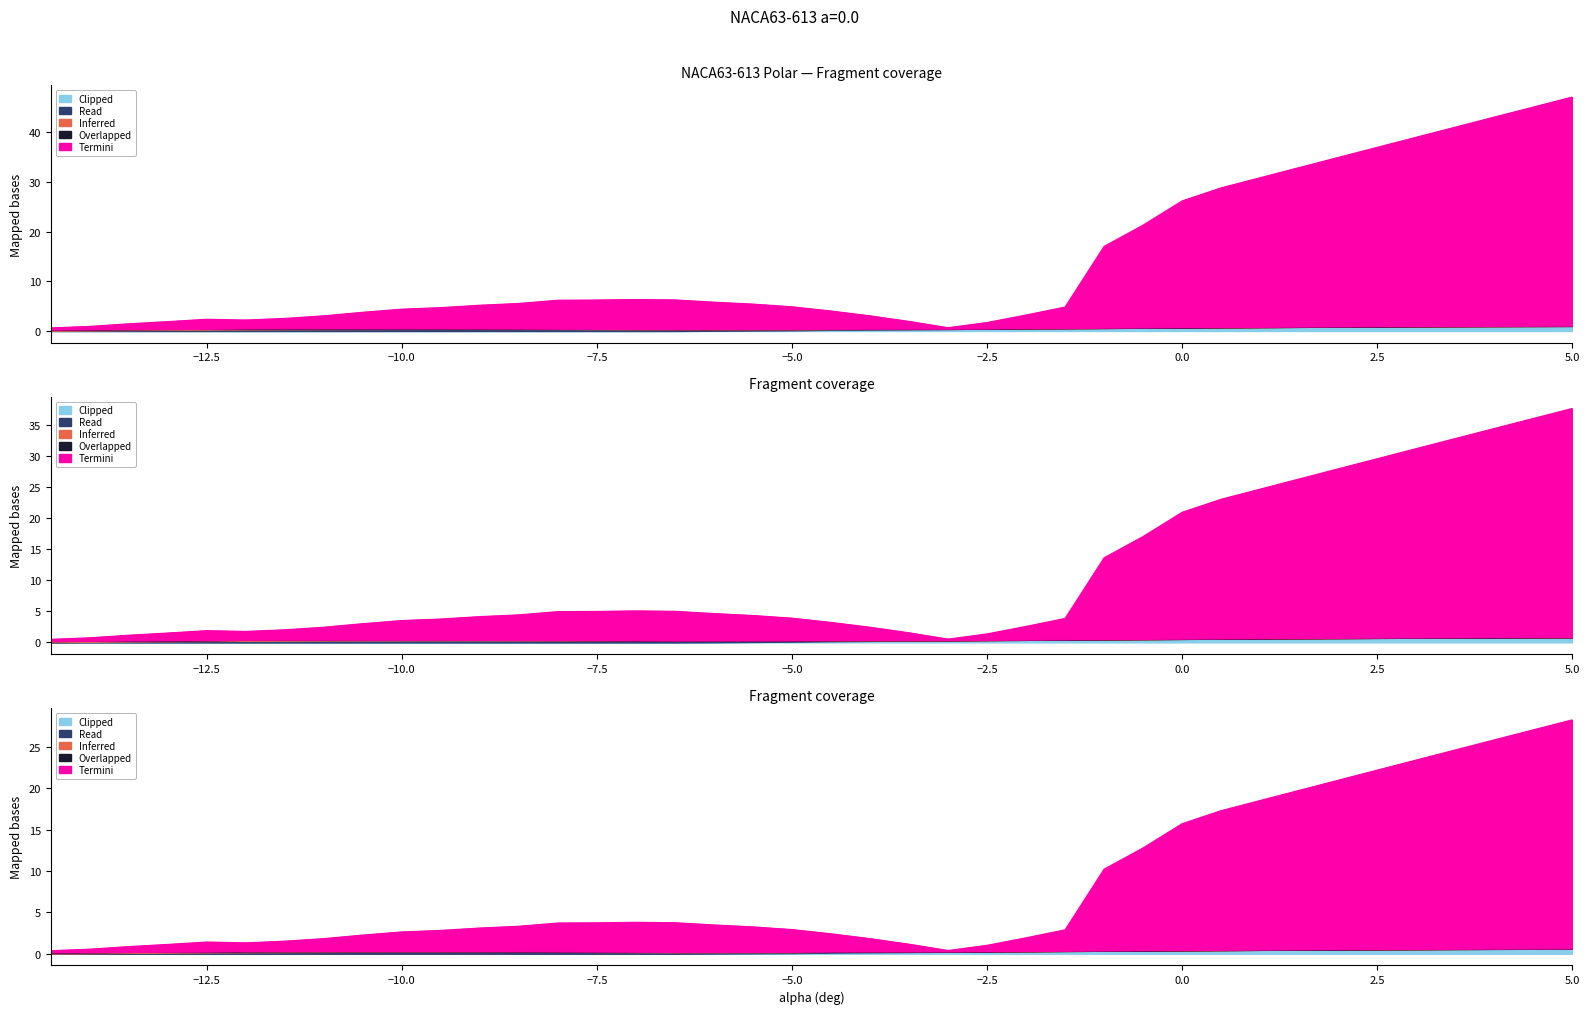

Reading right to left, extract all data points from this chart.

Clipped: 5.0=1.0	4.5=1.0	4.0=1.0	3.5=1.0	3.0=0.9	2.5=0.9	2.0=0.9	1.5=0.8	1.0=0.8	0.5=0.7	0.0=0.7	-0.5=0.7	-1.0=0.6	-1.5=0.6	-2.0=0.5	-2.5=0.5	-3.0=0.4	-3.5=0.4	-4.0=0.3	-4.5=0.2	-5.0=0.1	-5.5=0.1	-6.0=0.0	-6.5=0.0	-7.0=0.0	-7.5=0.0	-8.0=0.0	-8.5=0.0	-9.0=0.0	-9.5=0.0	-10.0=0.0	-10.5=0.0	-11.0=0.0	-11.5=0.0	-12.0=0.0	-12.5=0.0	-13.0=0.0	-13.5=0.0	-14.0=0.0	-14.5=0.0
Read: 5.0=0.0	4.5=0.0	4.0=0.0	3.5=0.0	3.0=0.0	2.5=0.0	2.0=0.0	1.5=0.0	1.0=0.0	0.5=0.0	0.0=0.0	-0.5=0.0	-1.0=0.0	-1.5=0.0	-2.0=0.0	-2.5=0.0	-3.0=0.0	-3.5=0.1	-4.0=0.1	-4.5=0.2	-5.0=0.2	-5.5=0.2	-6.0=0.3	-6.5=0.3	-7.0=0.3	-7.5=0.4	-8.0=0.4	-8.5=0.4	-9.0=0.4	-9.5=0.4	-10.0=0.4	-10.5=0.4	-11.0=0.4	-11.5=0.4	-12.0=0.3	-12.5=0.3	-13.0=0.2	-13.5=0.2	-14.0=0.1	-14.5=0.1
Inferred: 5.0=0.0	4.5=0.0	4.0=0.0	3.5=0.0	3.0=0.0	2.5=0.0	2.0=0.0	1.5=0.0	1.0=0.0	0.5=0.0	0.0=0.0	-0.5=0.0	-1.0=0.0	-1.5=0.0	-2.0=0.0	-2.5=0.0	-3.0=0.0	-3.5=0.0	-4.0=0.0	-4.5=0.0	-5.0=0.0	-5.5=0.0	-6.0=0.1	-6.5=0.1	-7.0=0.1	-7.5=0.1	-8.0=0.1	-8.5=0.1	-9.0=0.1	-9.5=0.1	-10.0=0.1	-10.5=0.1	-11.0=0.2	-11.5=0.2	-12.0=0.2	-12.5=0.1	-13.0=0.2	-13.5=0.2	-14.0=0.2	-14.5=0.2
Overlapped: 5.0=0.0	4.5=0.0	4.0=0.0	3.5=0.0	3.0=0.0	2.5=0.0	2.0=0.0	1.5=0.0	1.0=0.0	0.5=0.0	0.0=0.0	-0.5=0.0	-1.0=0.0	-1.5=0.0	-2.0=0.0	-2.5=0.0	-3.0=0.0	-3.5=0.0	-4.0=0.0	-4.5=0.0	-5.0=0.0	-5.5=0.0	-6.0=0.0	-6.5=0.0	-7.0=0.0	-7.5=0.0	-8.0=0.0	-8.5=0.0	-9.0=0.0	-9.5=0.0	-10.0=0.0	-10.5=0.0	-11.0=0.0	-11.5=0.0	-12.0=0.0	-12.5=0.0	-13.0=0.0	-13.5=0.0	-14.0=0.0	-14.5=0.0
Termini: 5.0=46.0	4.5=44.0	4.0=42.0	3.5=40.0	3.0=38.0	2.5=36.0	2.0=34.0	1.5=32.0	1.0=30.0	0.5=28.0	0.0=25.4	-0.5=20.6	-1.0=16.4	-1.5=4.2	-2.0=2.6	-2.5=1.2	-3.0=0.2	-3.5=1.5	-4.0=2.6	-4.5=3.6	-5.0=4.5	-5.5=5.0	-6.0=5.4	-6.5=5.9	-7.0=5.9	-7.5=5.8	-8.0=5.7	-8.5=5.0	-9.0=4.7	-9.5=4.2	-10.0=3.9	-10.5=3.2	-11.0=2.5	-11.5=2.0	-12.0=1.7	-12.5=1.9	-13.0=1.5	-13.5=1.1	-14.0=0.6	-14.5=0.3